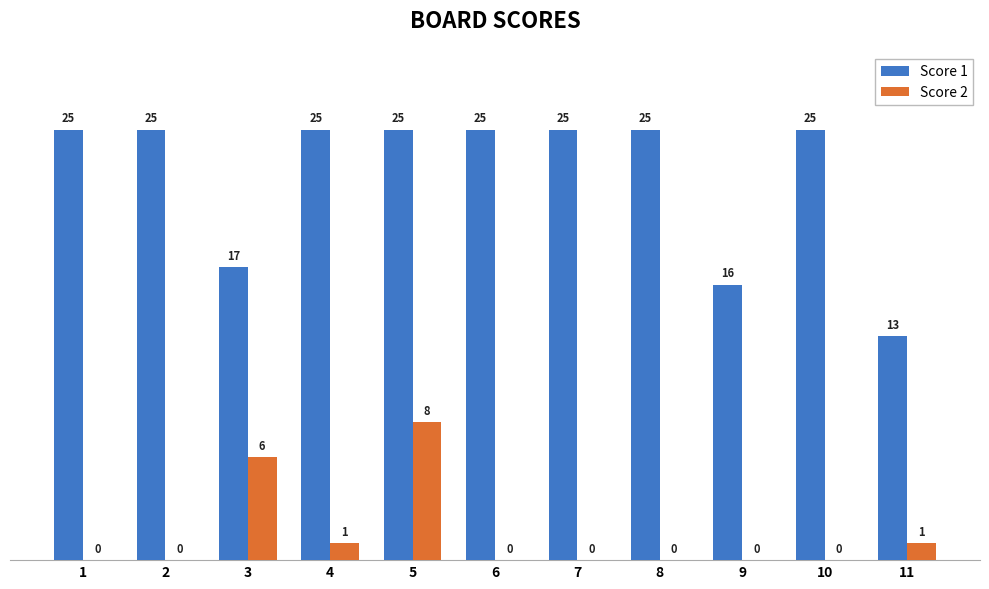

What is the total value across all series at 3?

23